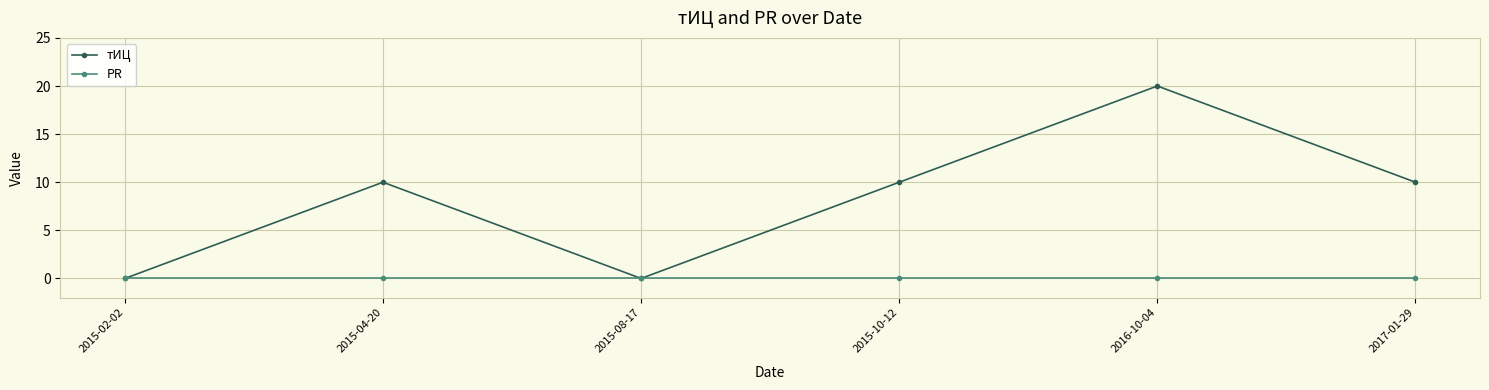

Which series has the largest range (max minus min)?

тИЦ